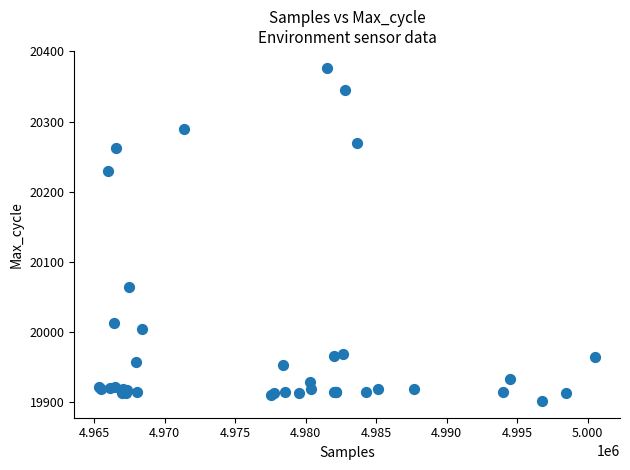

What Y value in the scatter plot is closest to 20139?

20064